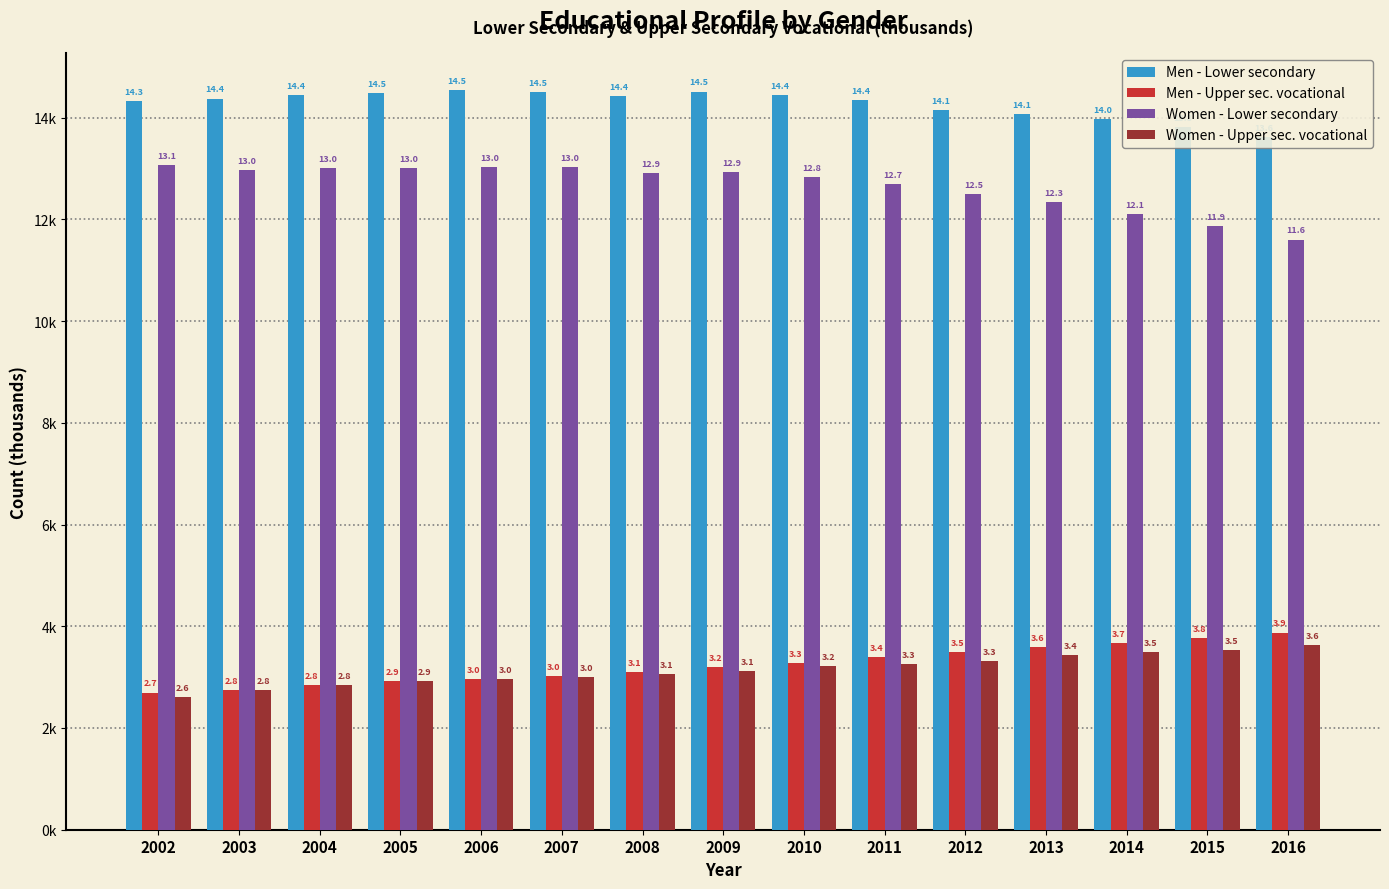

At how many categories does at least one series exceed 5?

15